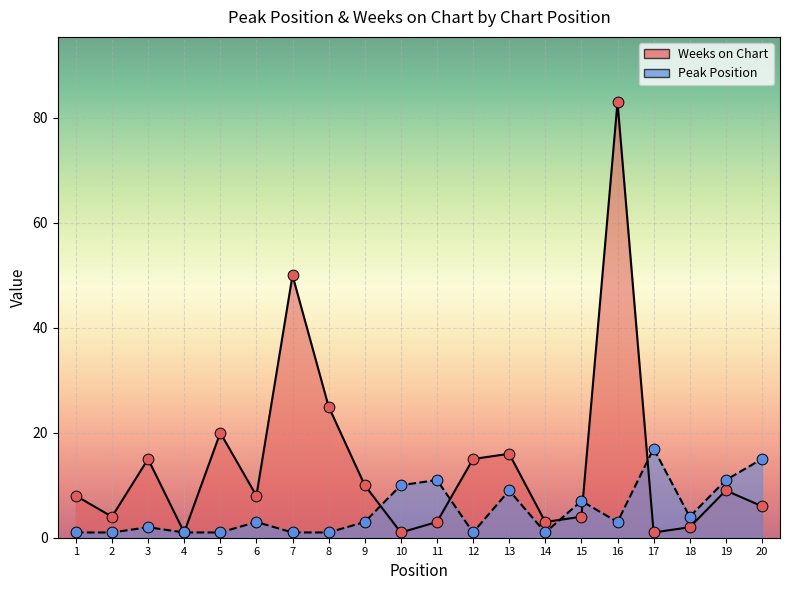

Which series contains the lowest Y value?

Peak Position